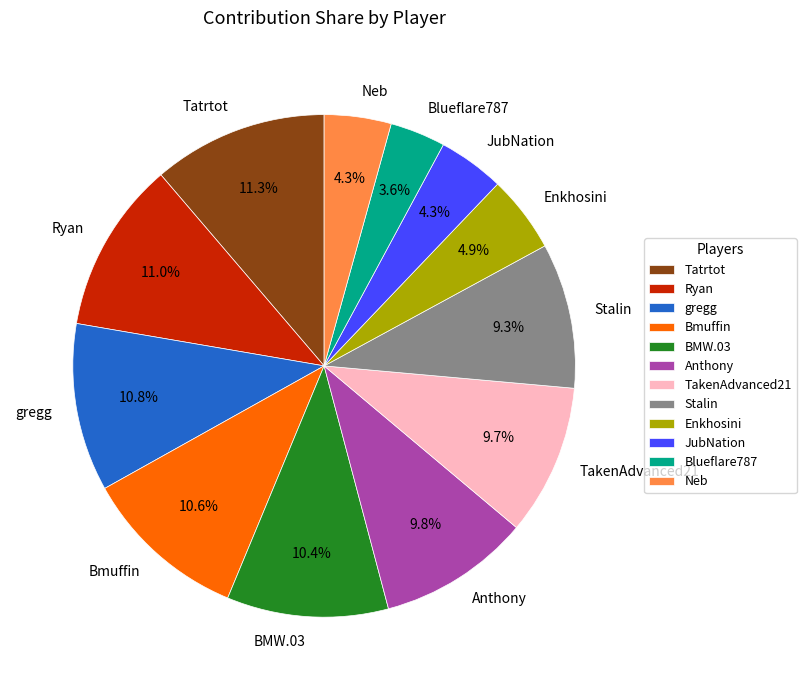

The Enkhosini slice represents 19% of the pie. True or false?

False